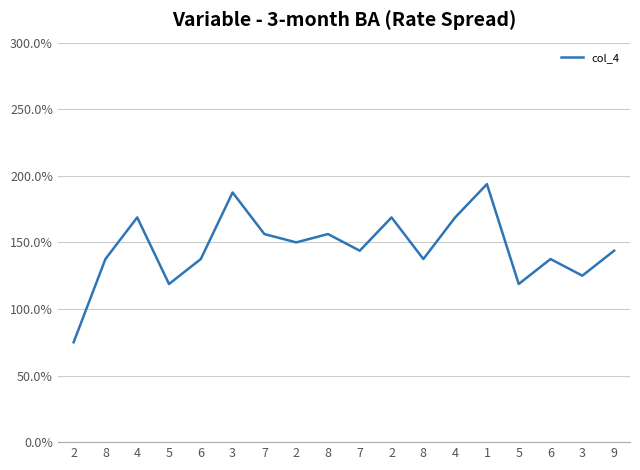

True or false: there are more than 1 points higher than both neighbors.

True